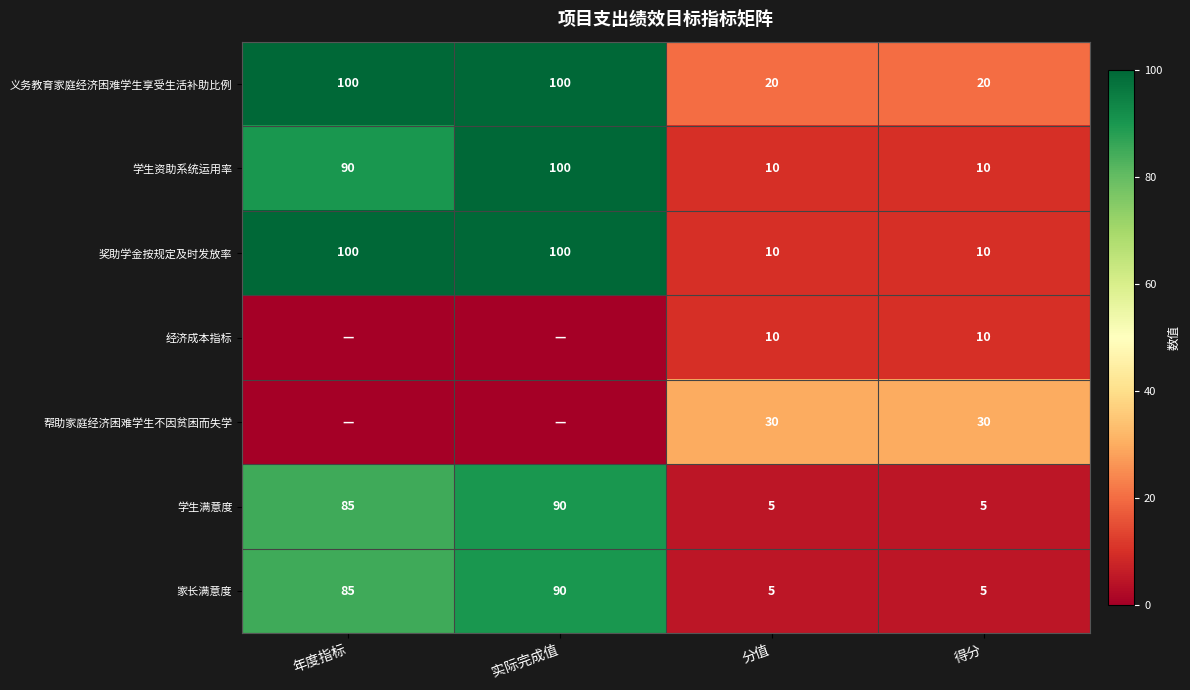

The 学生满意度 series shows 5 at 分值. True or false?

True